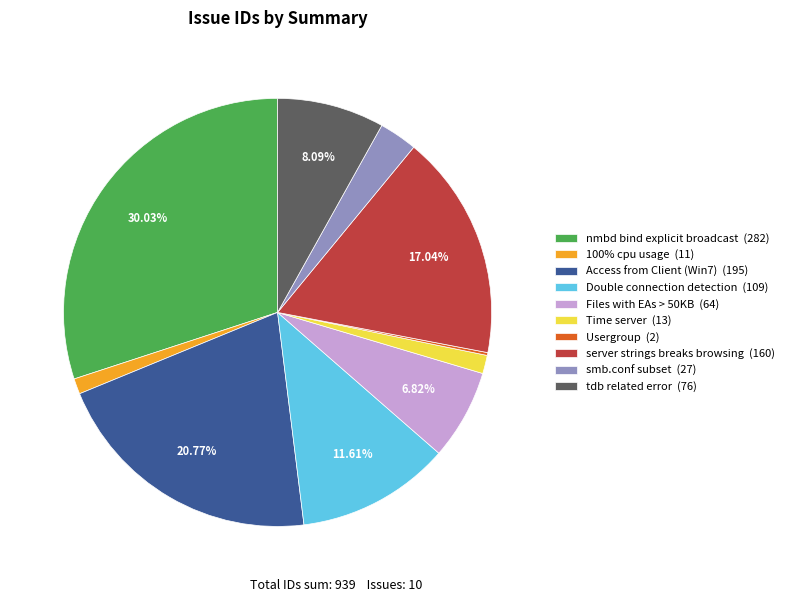

Does server strings breaks browsing (160) represent more than half of the total?

No